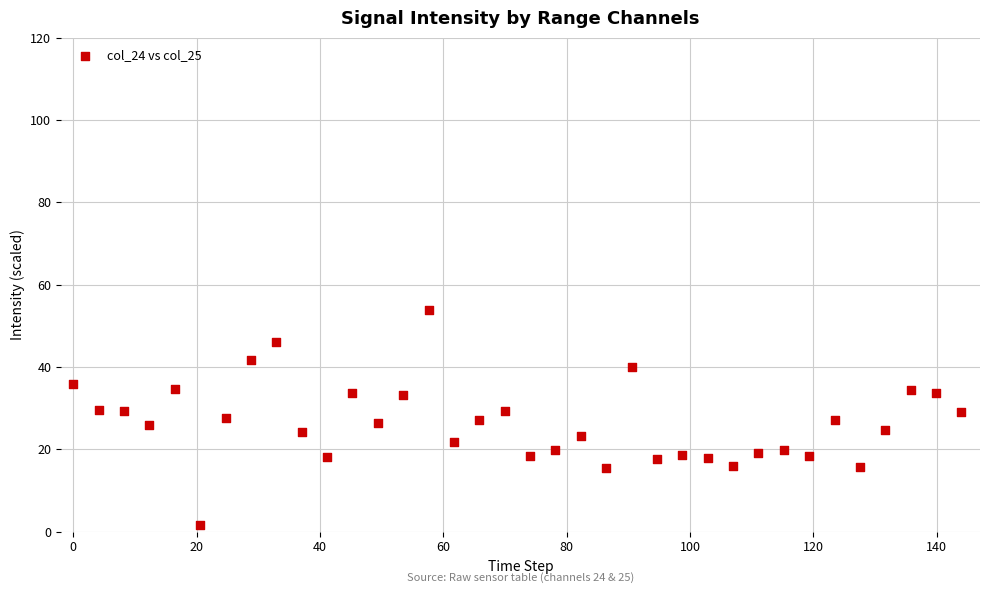

What is the range of Y values (max minus min)?

52.3